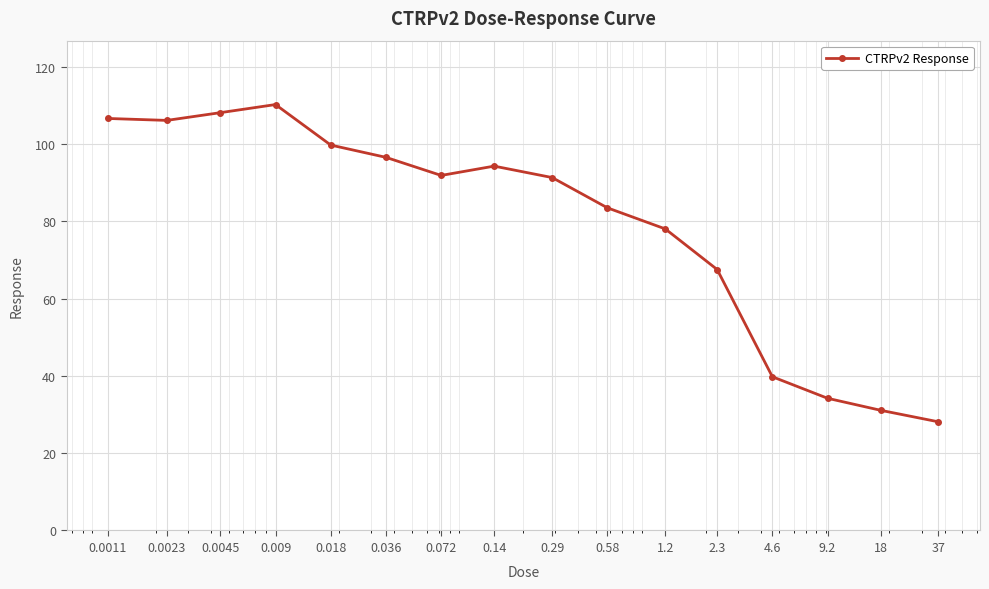

What is the maximum value shown in the chart?

110.2